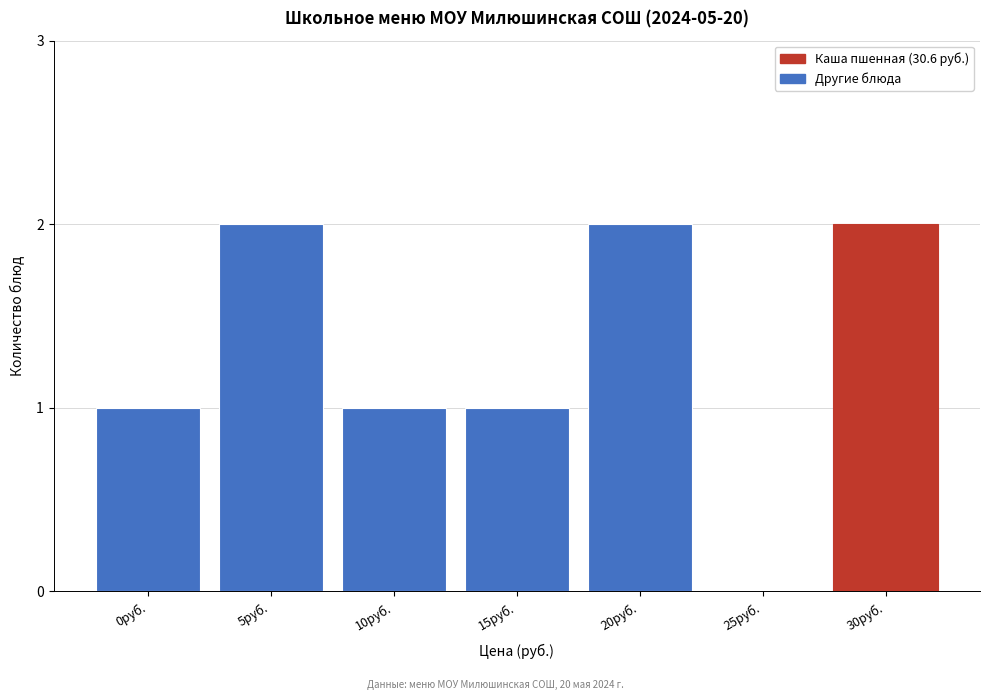

Reading right to left, what are all the values shown in this chart?

30руб.=2	25руб.=0	20руб.=2	15руб.=1	10руб.=1	5руб.=2	0руб.=1